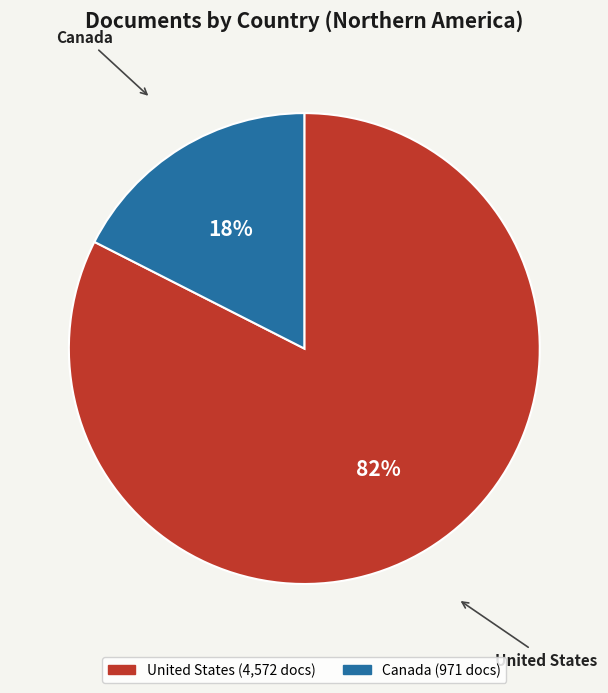

Combined, do United States and Canada account for over 50%?

Yes